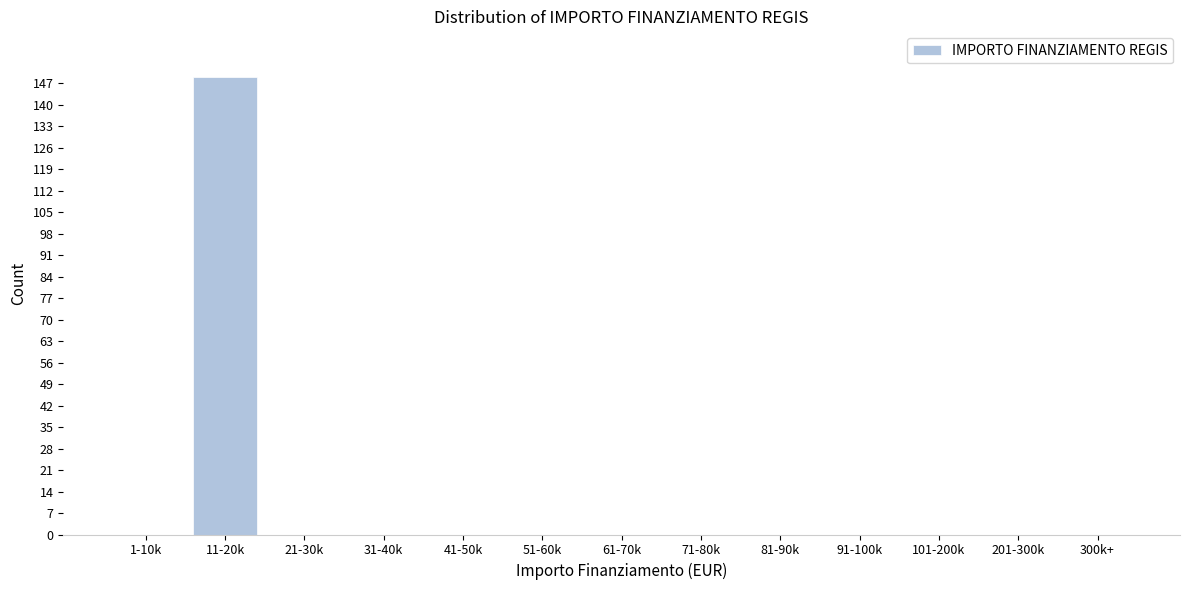

Reading right to left, list all the values displayed in this chart.

300k+=0	201-300k=0	101-200k=0	91-100k=0	81-90k=0	71-80k=0	61-70k=0	51-60k=0	41-50k=0	31-40k=0	21-30k=0	11-20k=149	1-10k=0